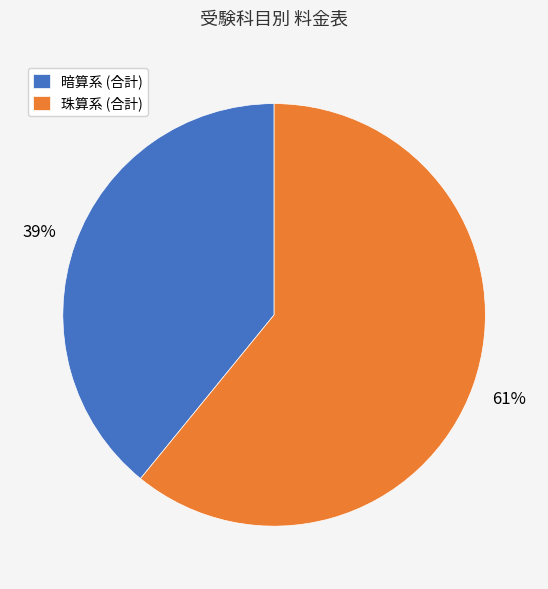

To the nearest percent, what is the average slice percentage?

50%